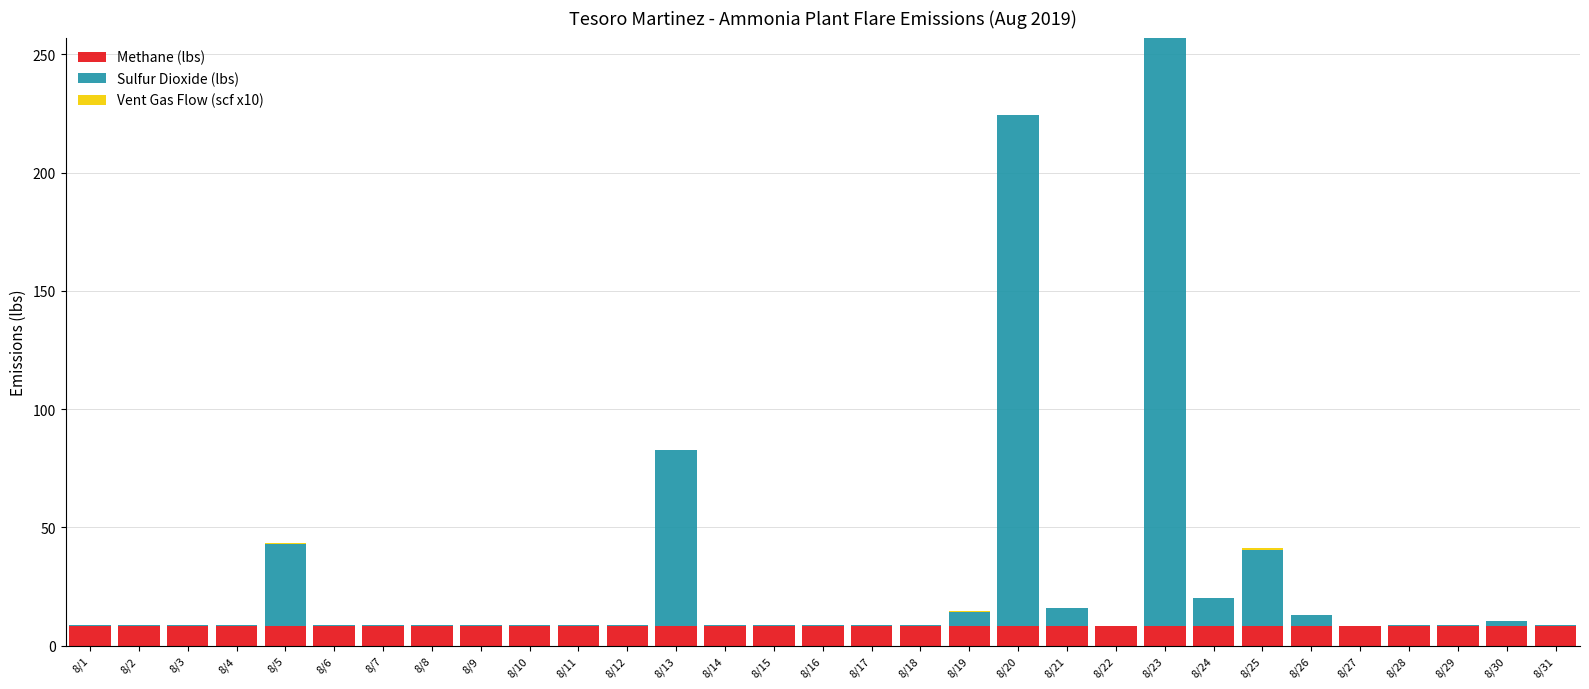

What is the sum of all Methane (lbs) values?

262.9